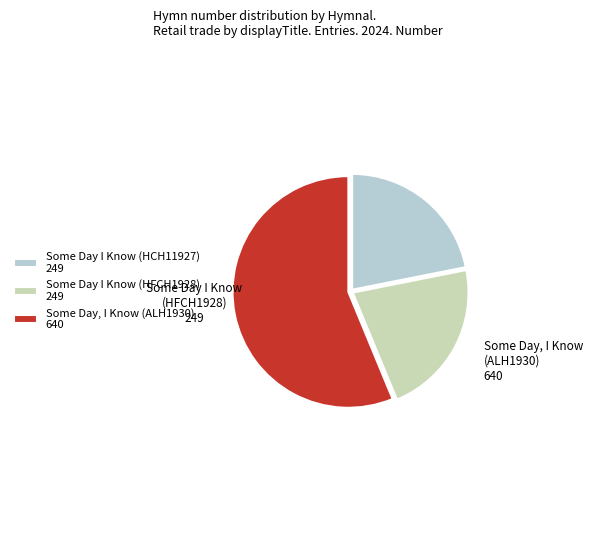

Is the sum of Some Day, I Know (ALH1930) 640 and Some Day I Know (HCH11927) 249 greater than half?

Yes